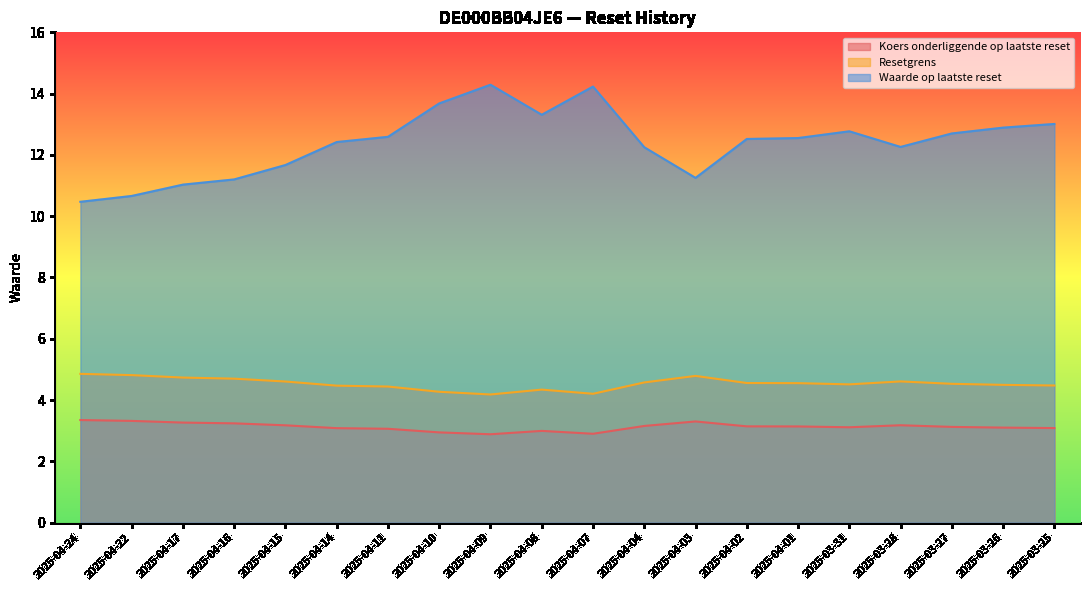

Reading right to left, list all the values displayed in this chart.

Koers onderliggende op laatste reset: 2025-03-25=3.1	2025-03-26=3.1	2025-03-27=3.1	2025-03-28=3.2	2025-03-31=3.1	2025-04-01=3.1	2025-04-02=3.1	2025-04-03=3.3	2025-04-04=3.2	2025-04-07=2.9	2025-04-08=3.0	2025-04-09=2.9	2025-04-10=2.9	2025-04-11=3.1	2025-04-14=3.1	2025-04-15=3.2	2025-04-16=3.2	2025-04-17=3.3	2025-04-22=3.3	2025-04-24=3.3
Resetgrens: 2025-03-25=4.5	2025-03-26=4.5	2025-03-27=4.5	2025-03-28=4.6	2025-03-31=4.5	2025-04-01=4.6	2025-04-02=4.6	2025-04-03=4.8	2025-04-04=4.6	2025-04-07=4.2	2025-04-08=4.3	2025-04-09=4.2	2025-04-10=4.3	2025-04-11=4.4	2025-04-14=4.5	2025-04-15=4.6	2025-04-16=4.7	2025-04-17=4.7	2025-04-22=4.8	2025-04-24=4.9
Waarde op laatste reset: 2025-03-25=13.0	2025-03-26=12.9	2025-03-27=12.7	2025-03-28=12.3	2025-03-31=12.8	2025-04-01=12.6	2025-04-02=12.5	2025-04-03=11.2	2025-04-04=12.2	2025-04-07=14.2	2025-04-08=13.3	2025-04-09=14.3	2025-04-10=13.7	2025-04-11=12.6	2025-04-14=12.4	2025-04-15=11.7	2025-04-16=11.2	2025-04-17=11.0	2025-04-22=10.7	2025-04-24=10.5